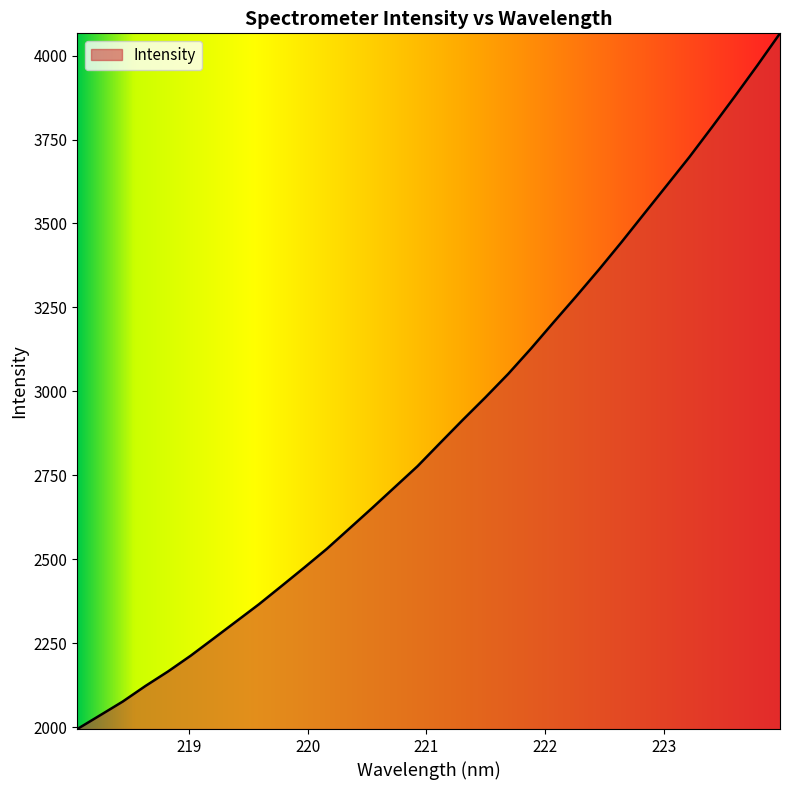

What is the difference between the maximum and minimum values?

2072.3